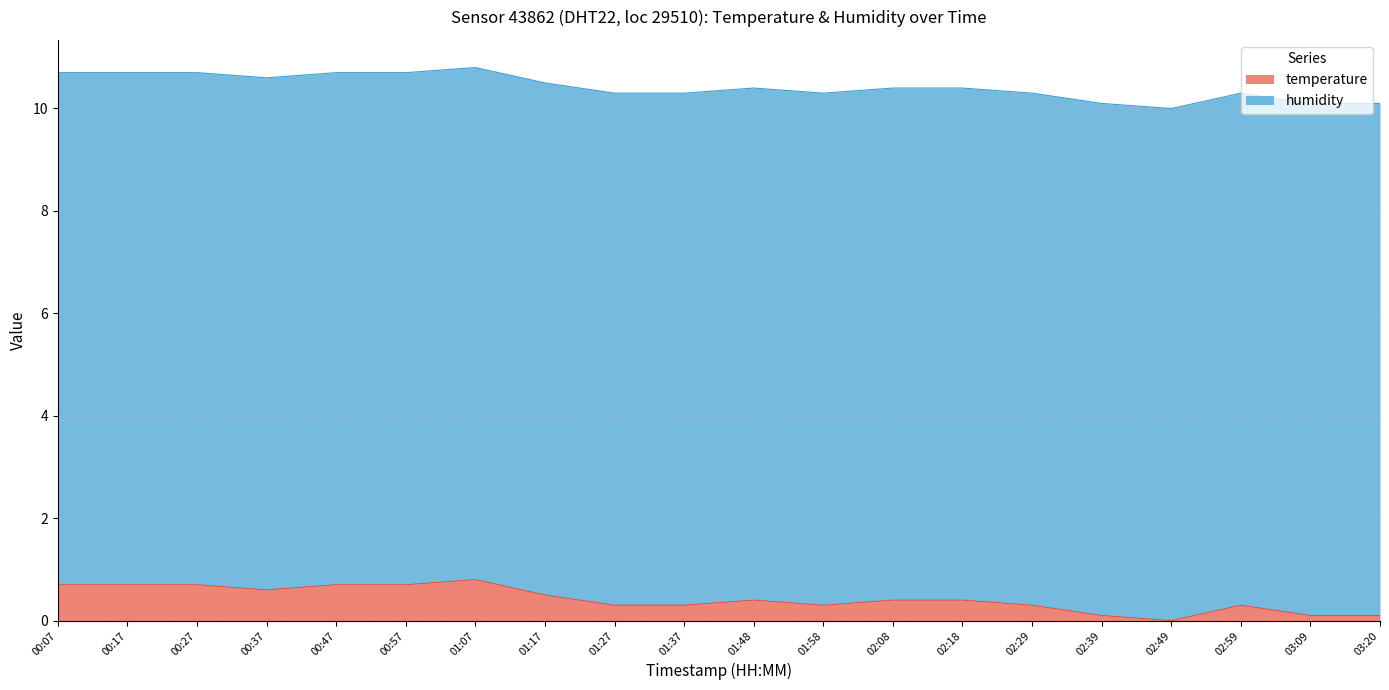

Rank the categories by value from highest to lowest.

01:07, 00:07, 00:17, 00:27, 00:47, 00:57, 00:37, 01:17, 01:48, 02:08, 02:18, 01:27, 01:37, 01:58, 02:29, 02:59, 02:39, 03:09, 03:20, 02:49